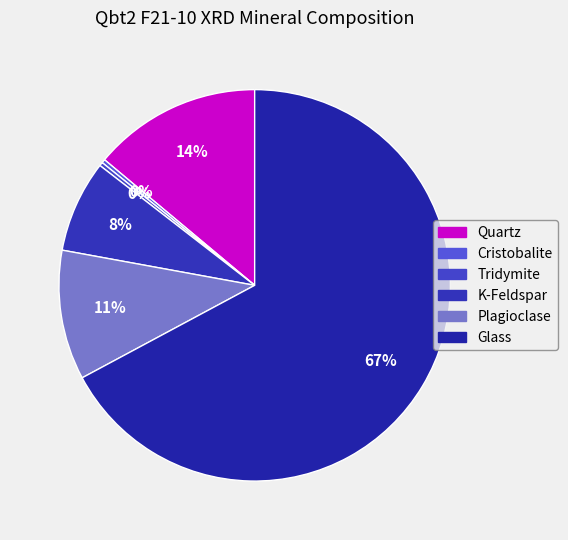

What percentage do Cristobalite and K-Feldspar together represent?

7.9%